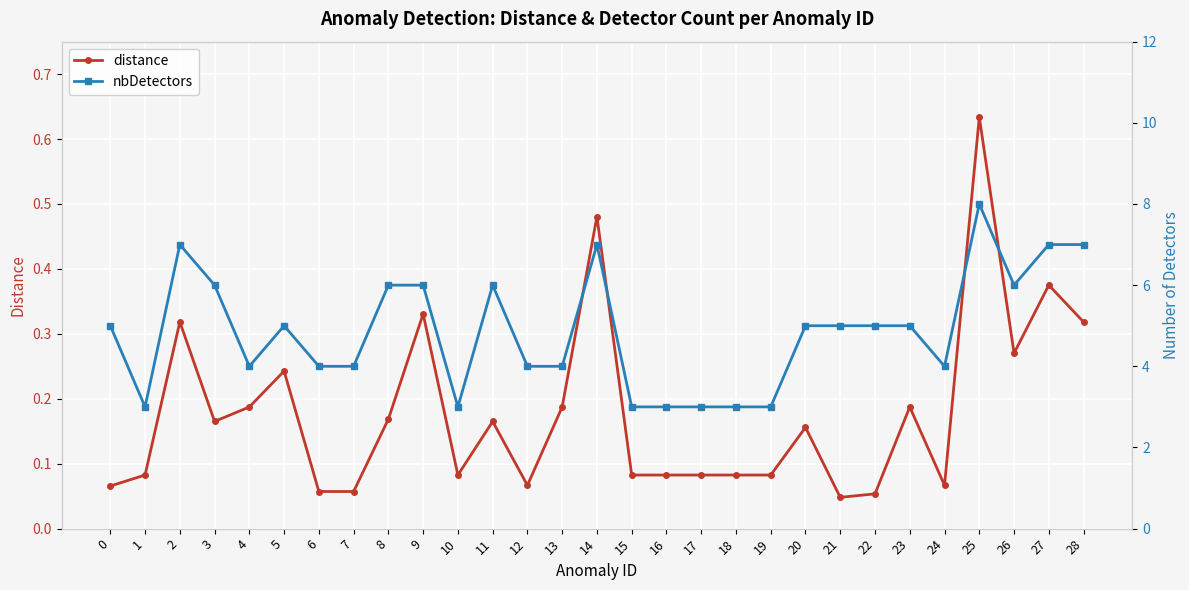

What is the maximum value for distance?

0.6